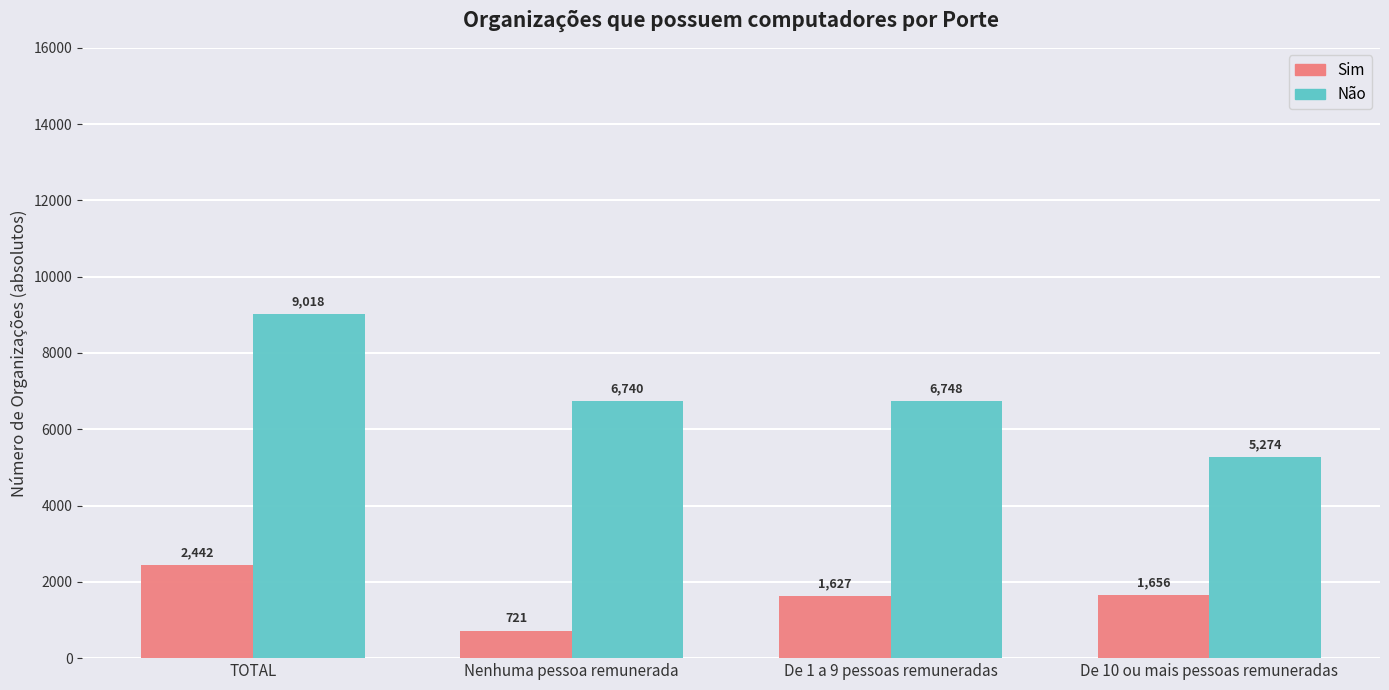

Where does the Não series first go above 6748?

TOTAL